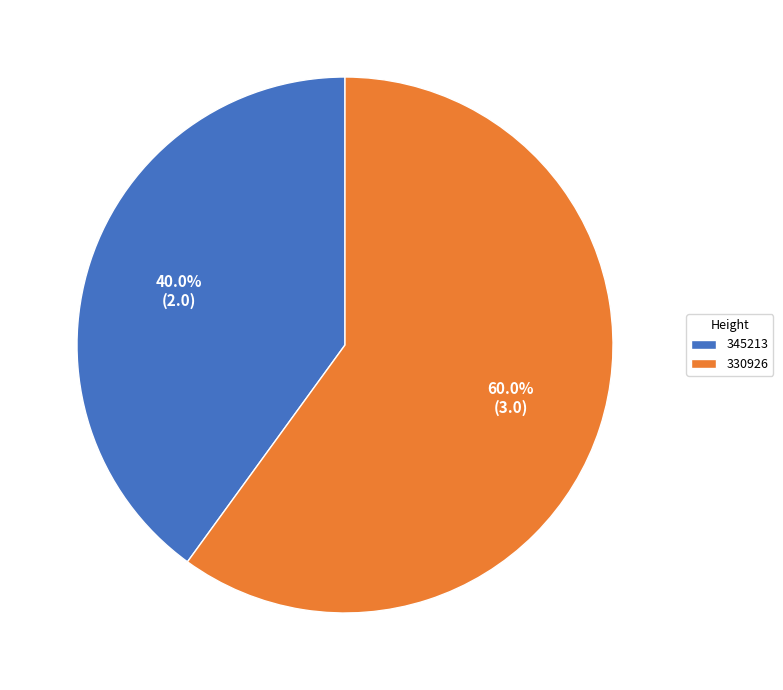

Rank the categories by value from highest to lowest.

330926, 345213